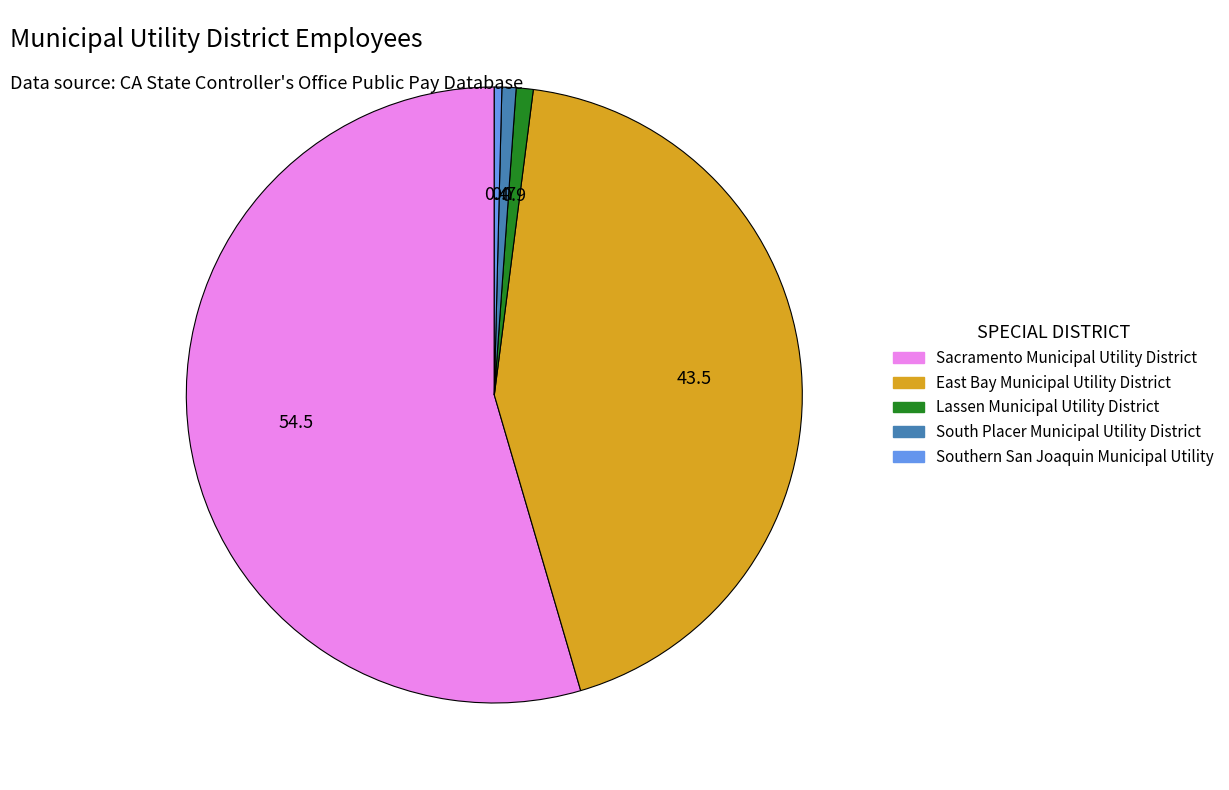

Is it true that South Placer Municipal Utility District is 1% of the pie?

True